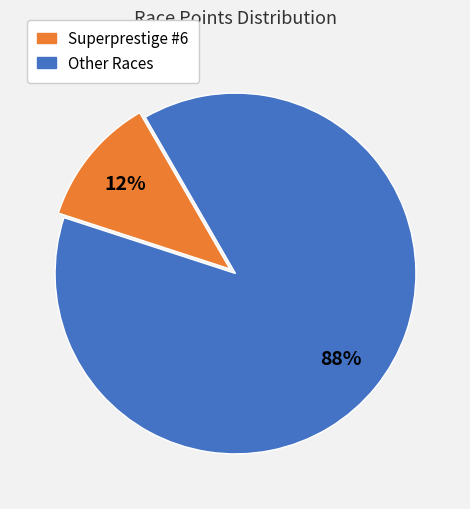

Is there any slice that represents more than half of the pie?

Yes